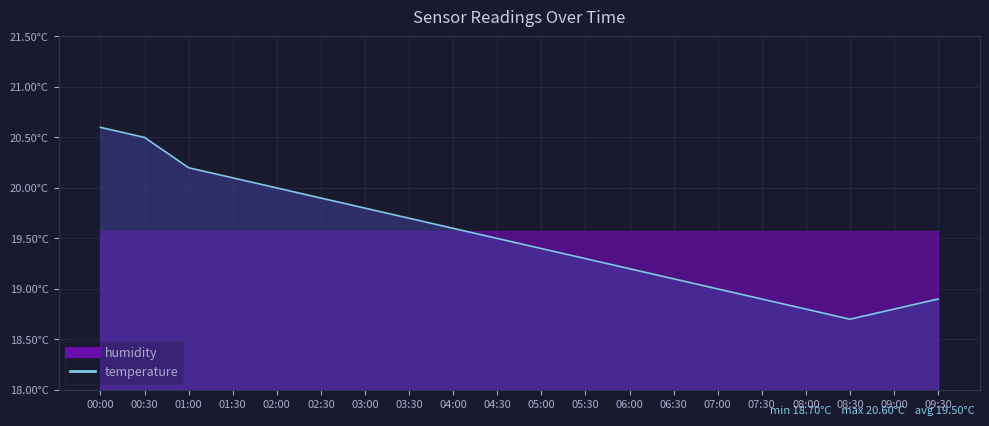

Reading right to left, extract all data points from this chart.

18.9	18.8	18.7	18.8	18.9	19.0	19.1	19.2	19.3	19.4	19.5	19.6	19.7	19.8	19.9	20.0	20.1	20.2	20.5	20.6